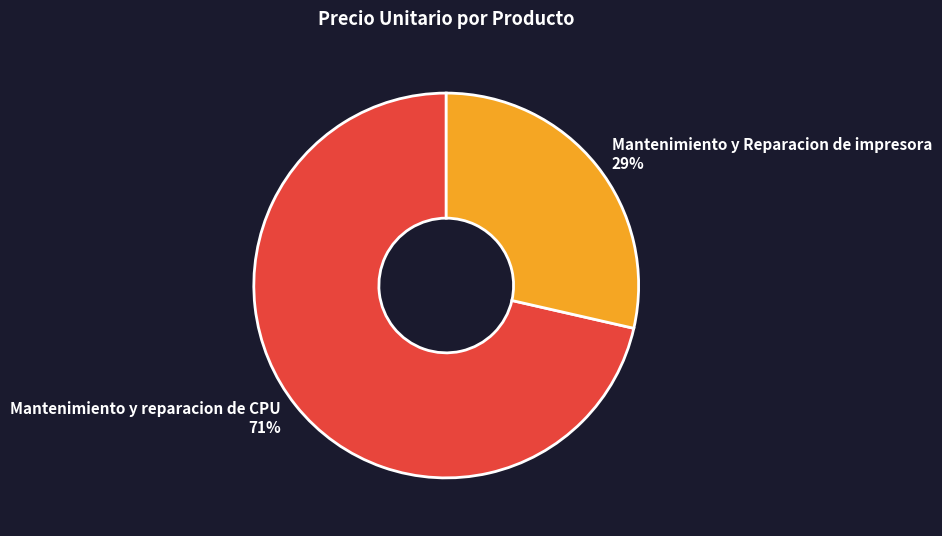

To the nearest percent, what percentage of the pie is Mantenimiento y Reparacion de impresora?

29%